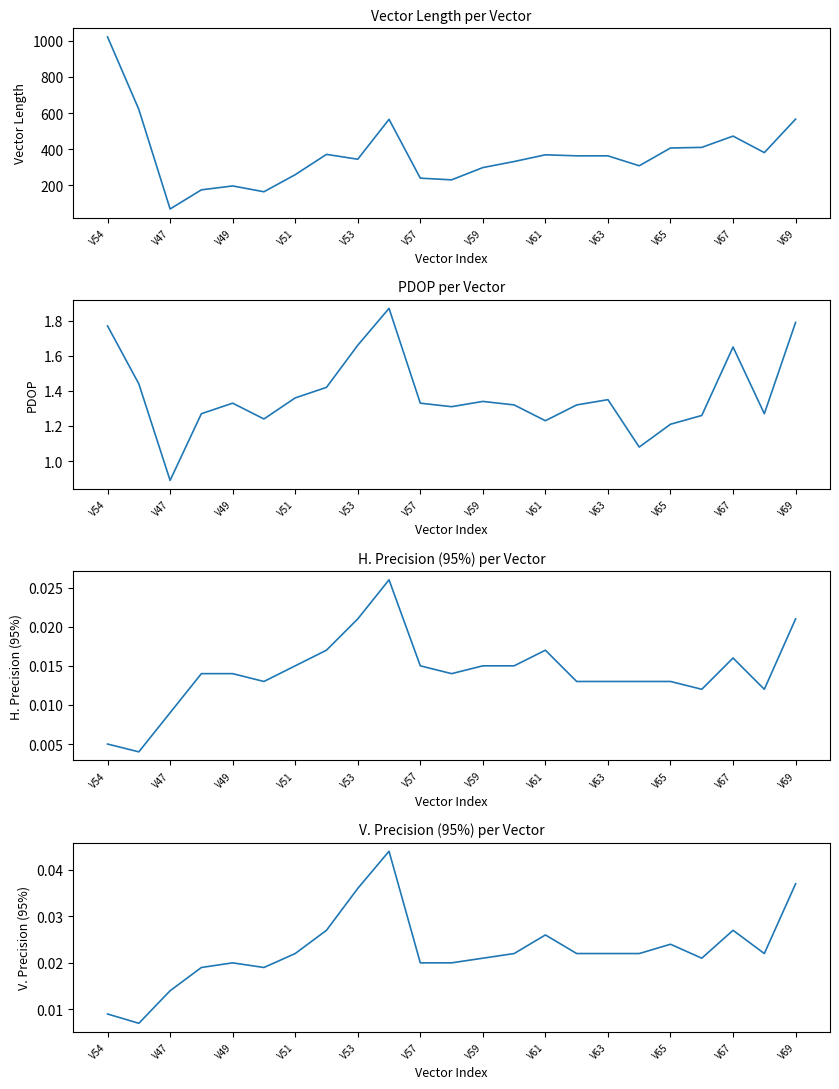

At how many categories does at least one series exceed 517?

4